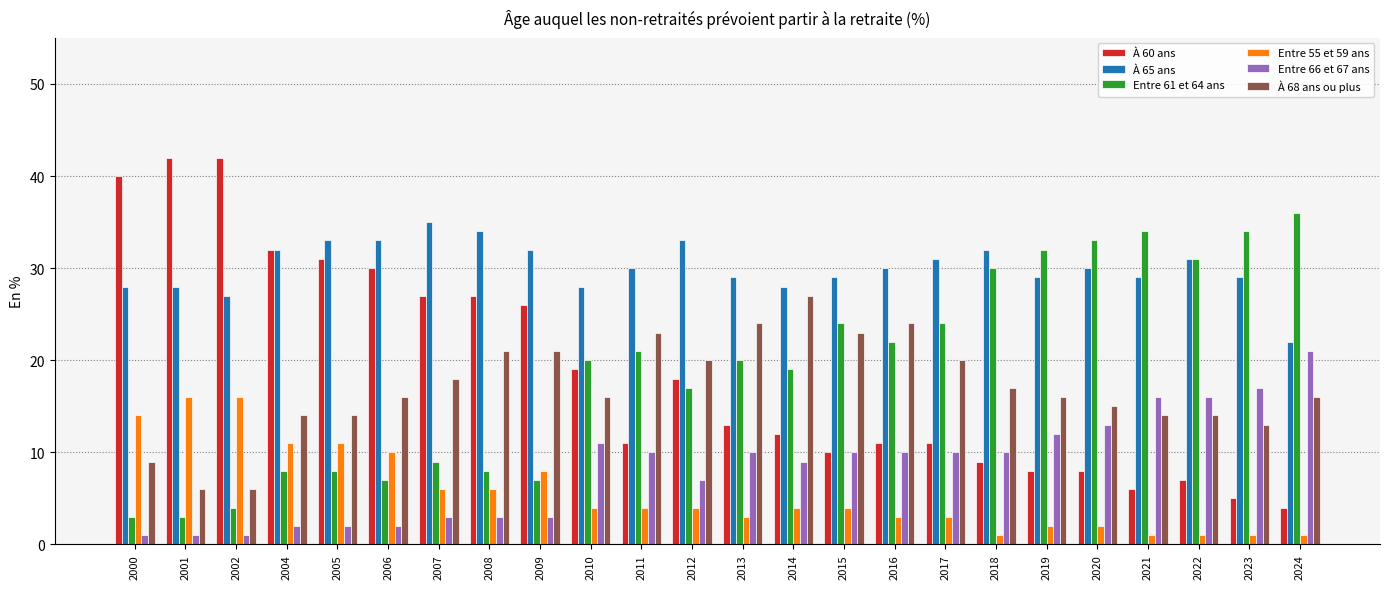

How many data points does each series have?

24